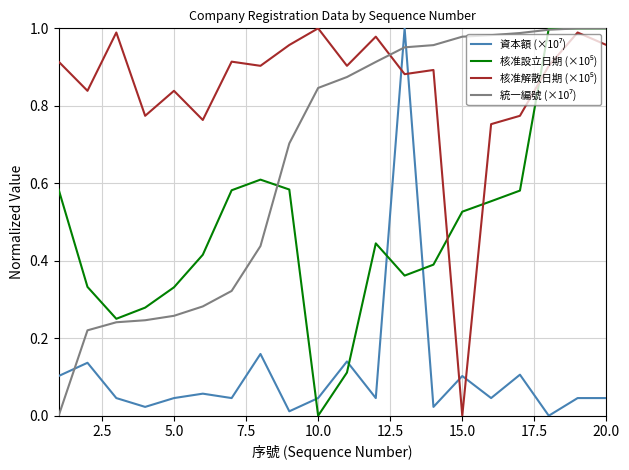

How many lines are shown in the chart?

4